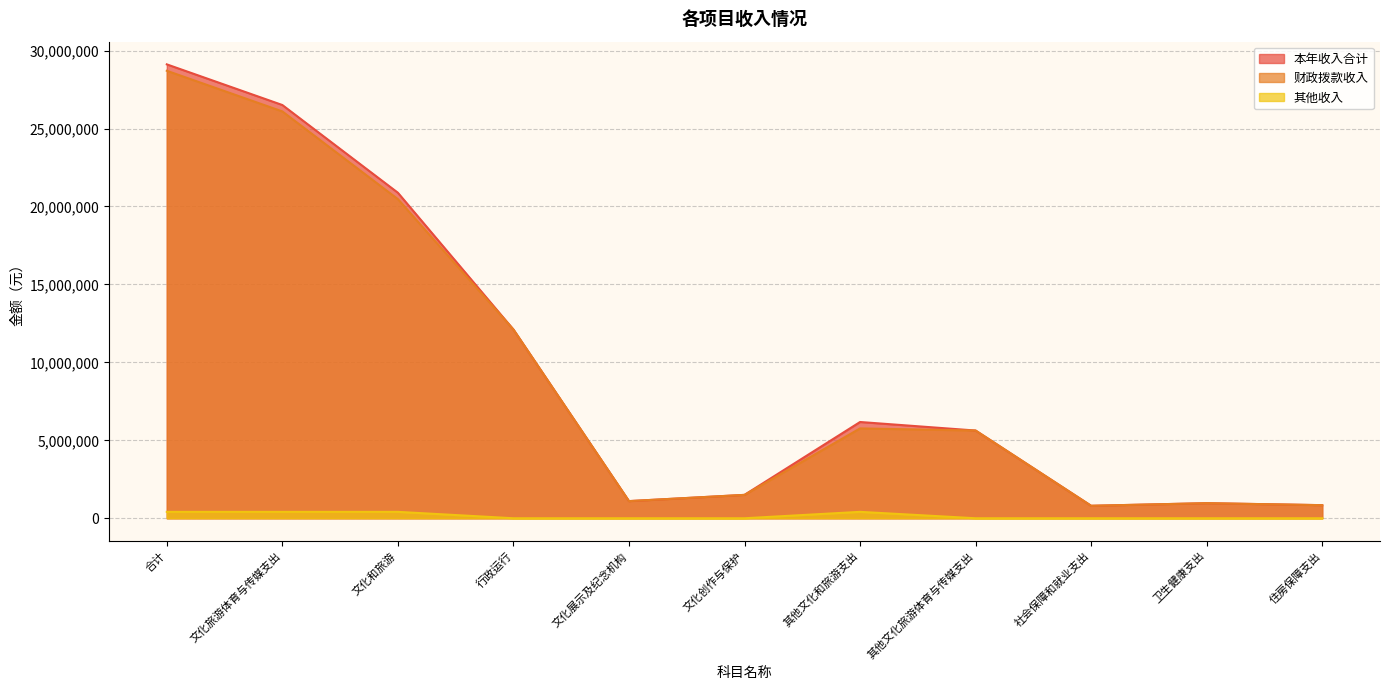

What position from the right is 行政运行?

8